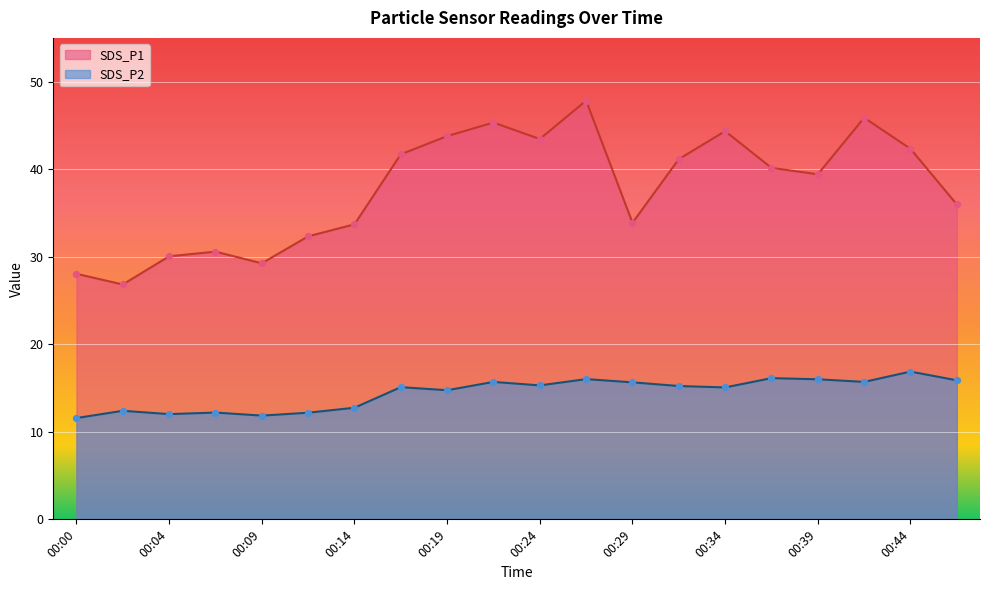

What is the total value across all series at 00:46?

51.9